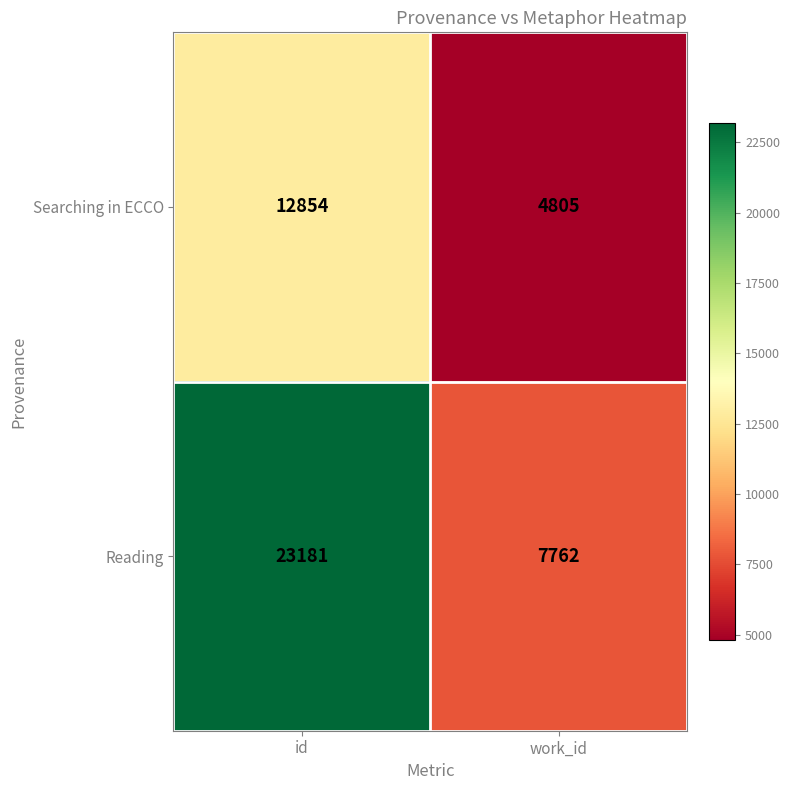

Which series changed the most between id and work_id?

Reading